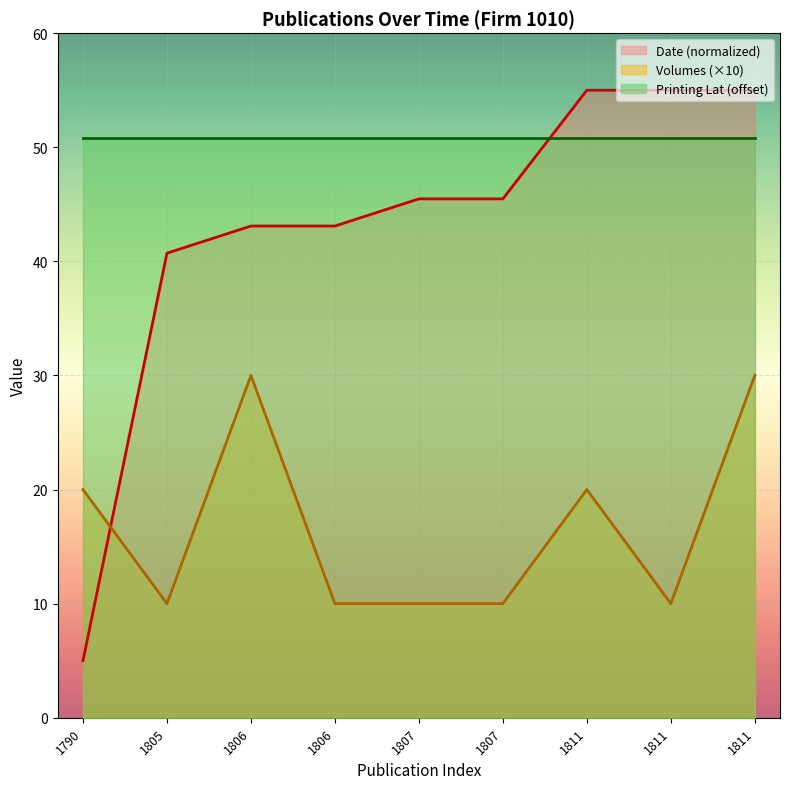

List the series in order of their peak value, lowest first.

Volumes (×10), Printing Lat (offset), Date (normalized)